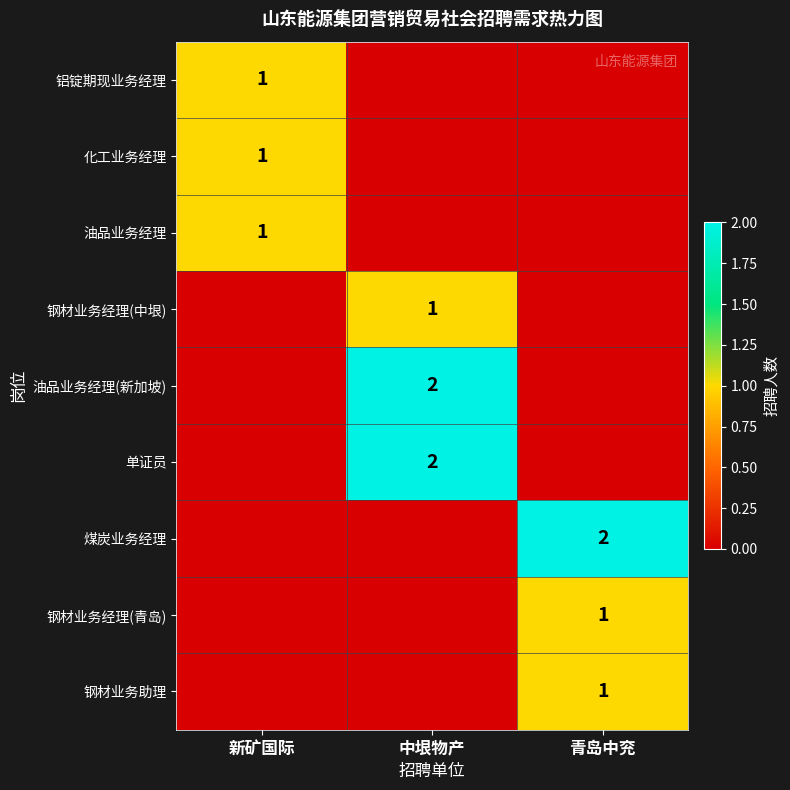

What is the sum of all 油品业务经理(新加坡) values?

2